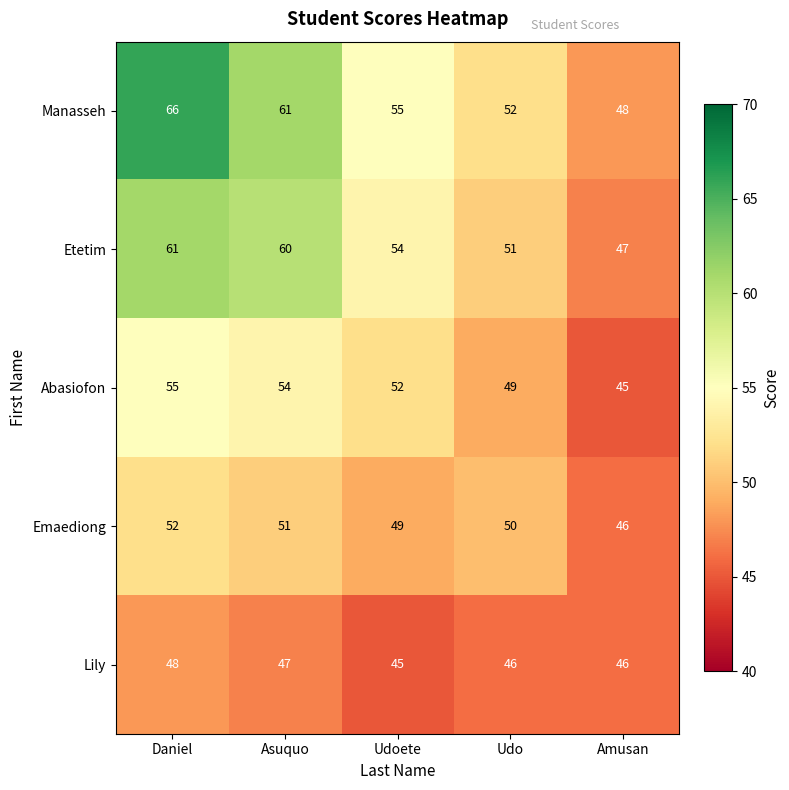

Which series has the largest total across all categories?

Manasseh